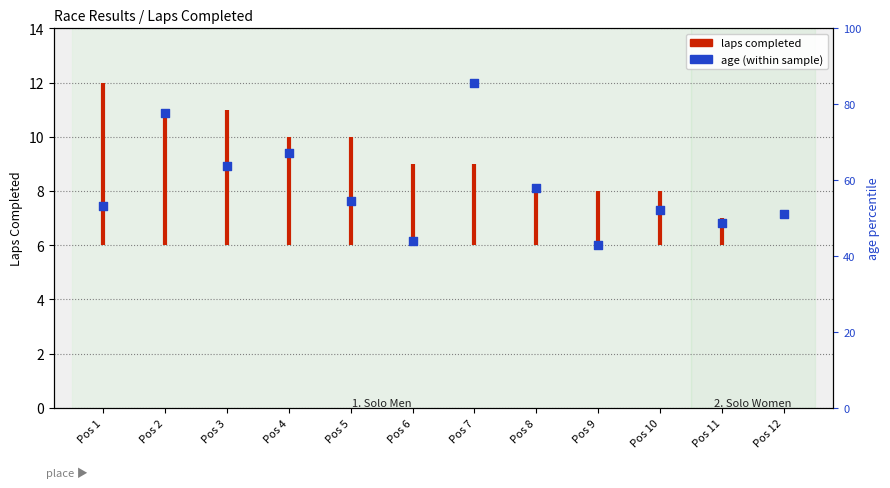

What is the change in value from Pos 4 to Pos 5?

-1.8